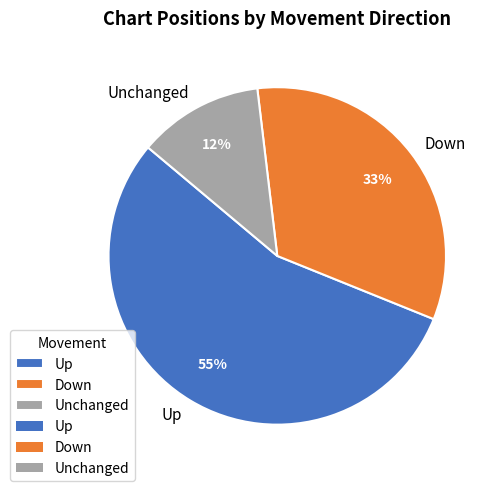

Count the number of slices in the pie.

3